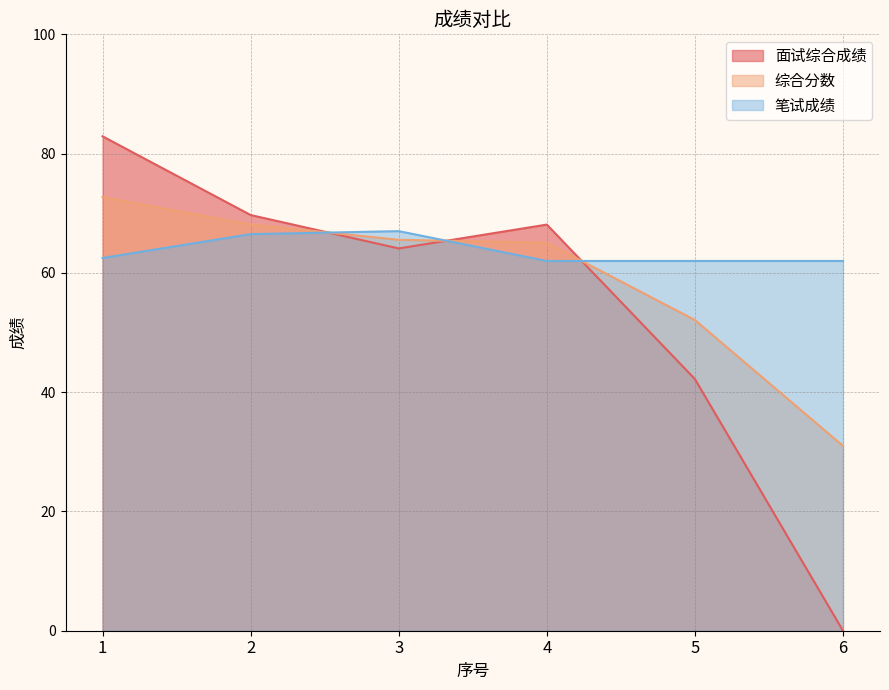

At which category is the sum across all series the highest?

1